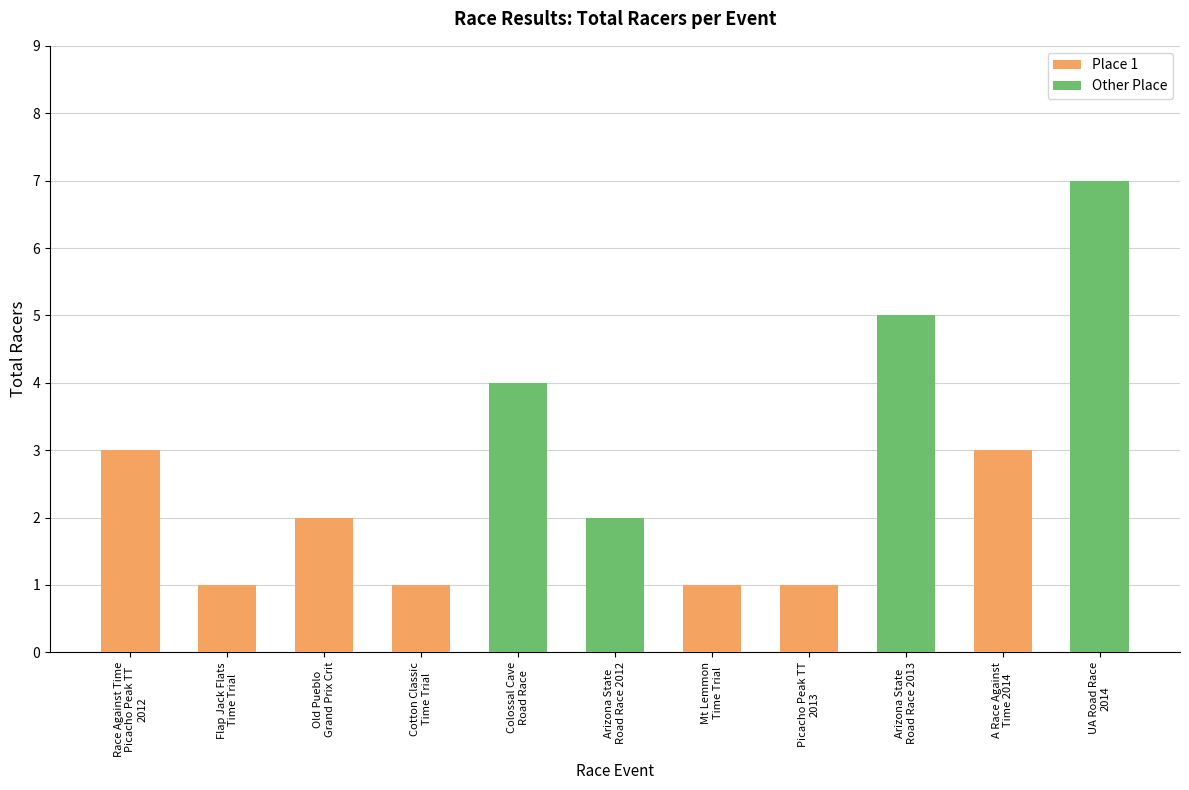

How many data points does each series have?

11